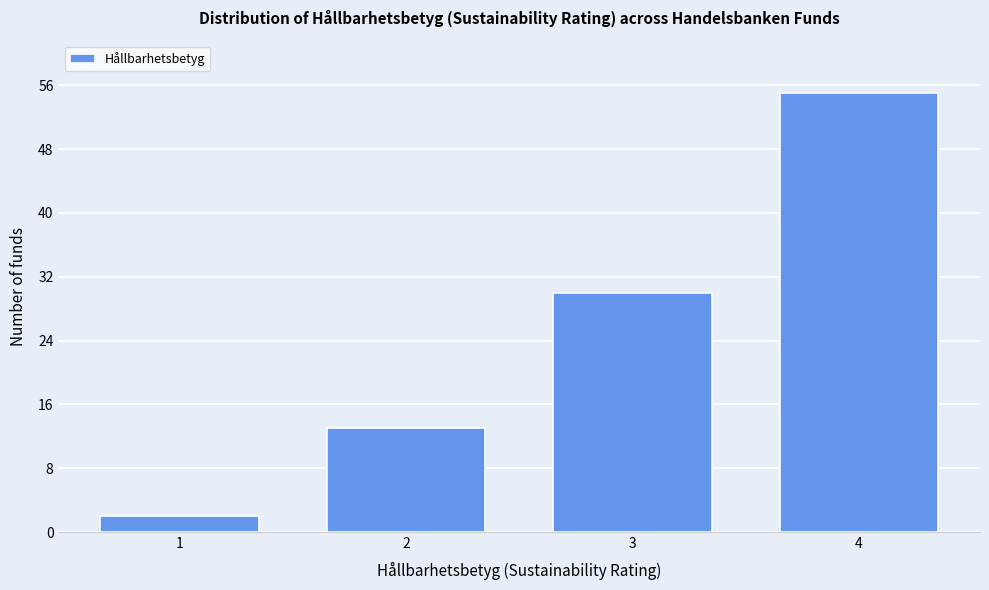

Reading left to right, list all the values displayed in this chart.

1=2	2=13	3=30	4=55